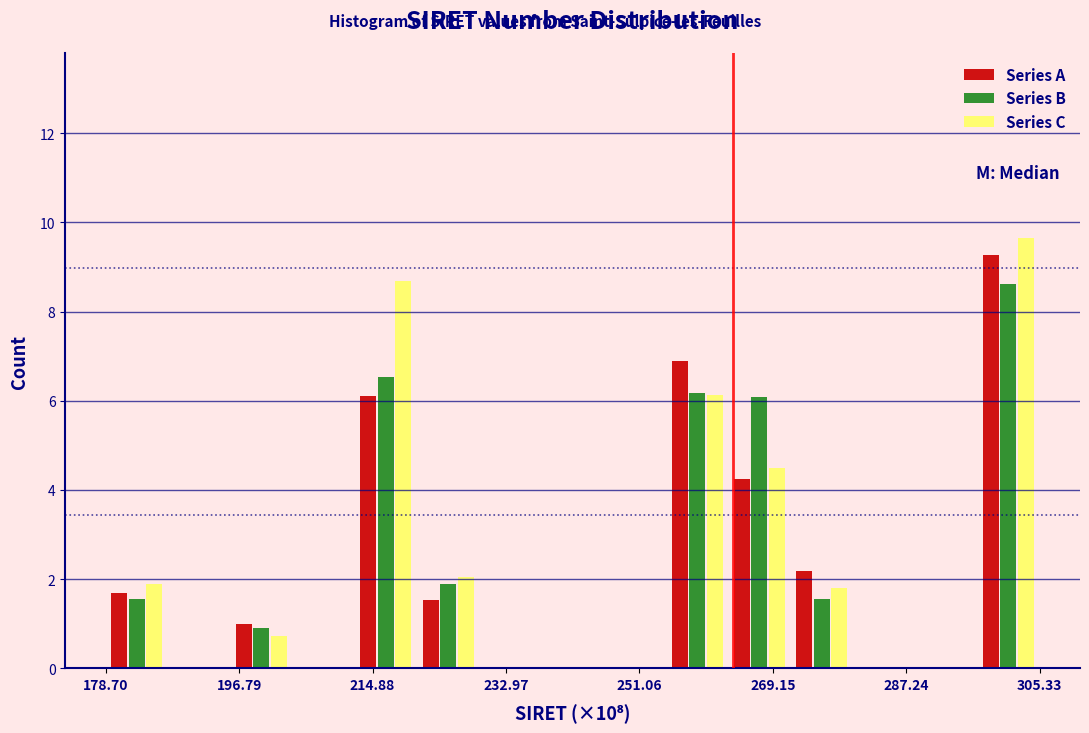

What is the height of the Series C bar covering 212 to 220 on the x-axis? Neither the bar edges nor the heights are printed on the chart, so give them approximately, as read against the axes.

8.6